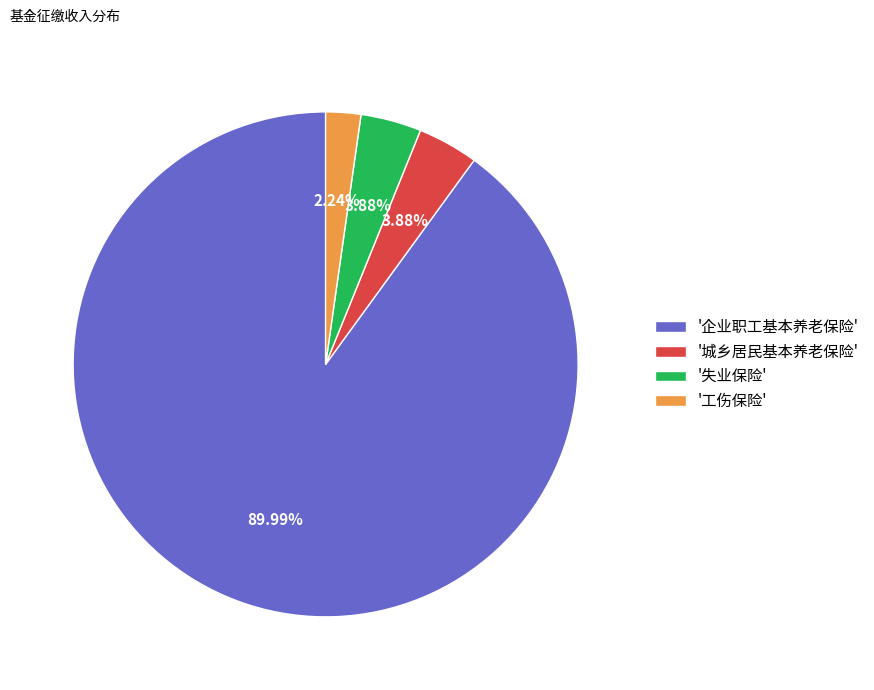

Does '企业职工基本养老保险' represent more than half of the total?

Yes